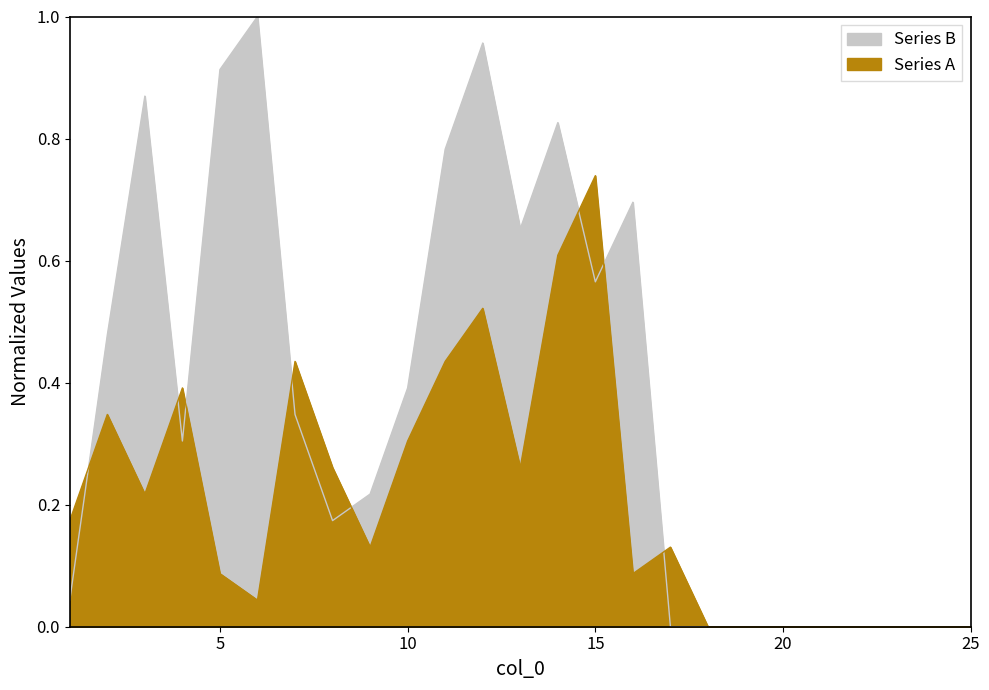

Is it true that Series B equals 1.0 at 12?

True